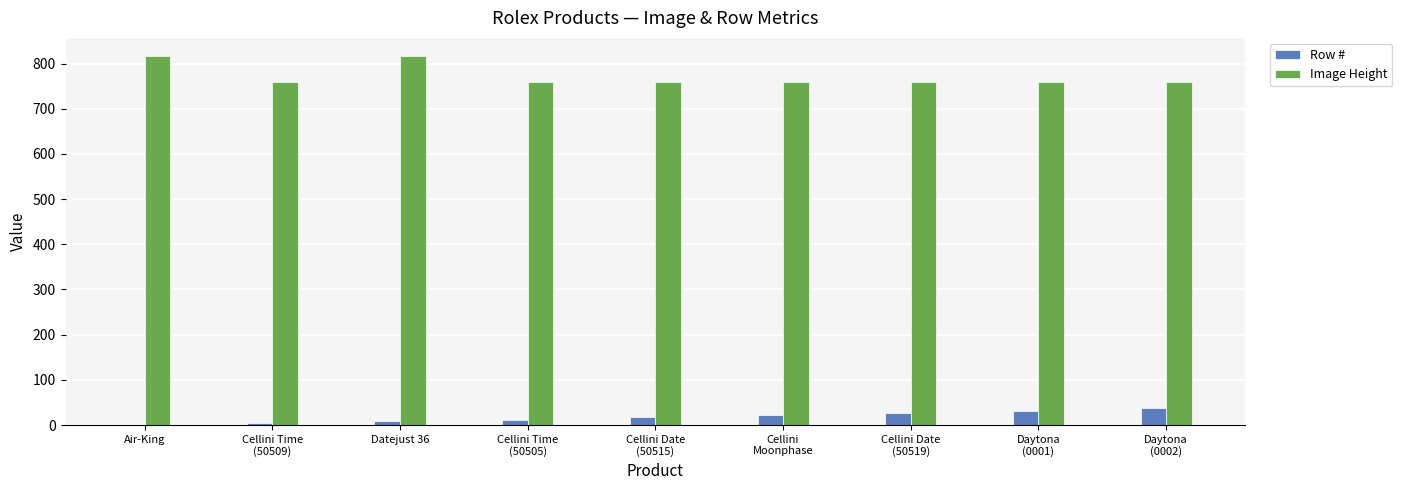

The Image Height series shows 816 at Datejust 36. True or false?

True